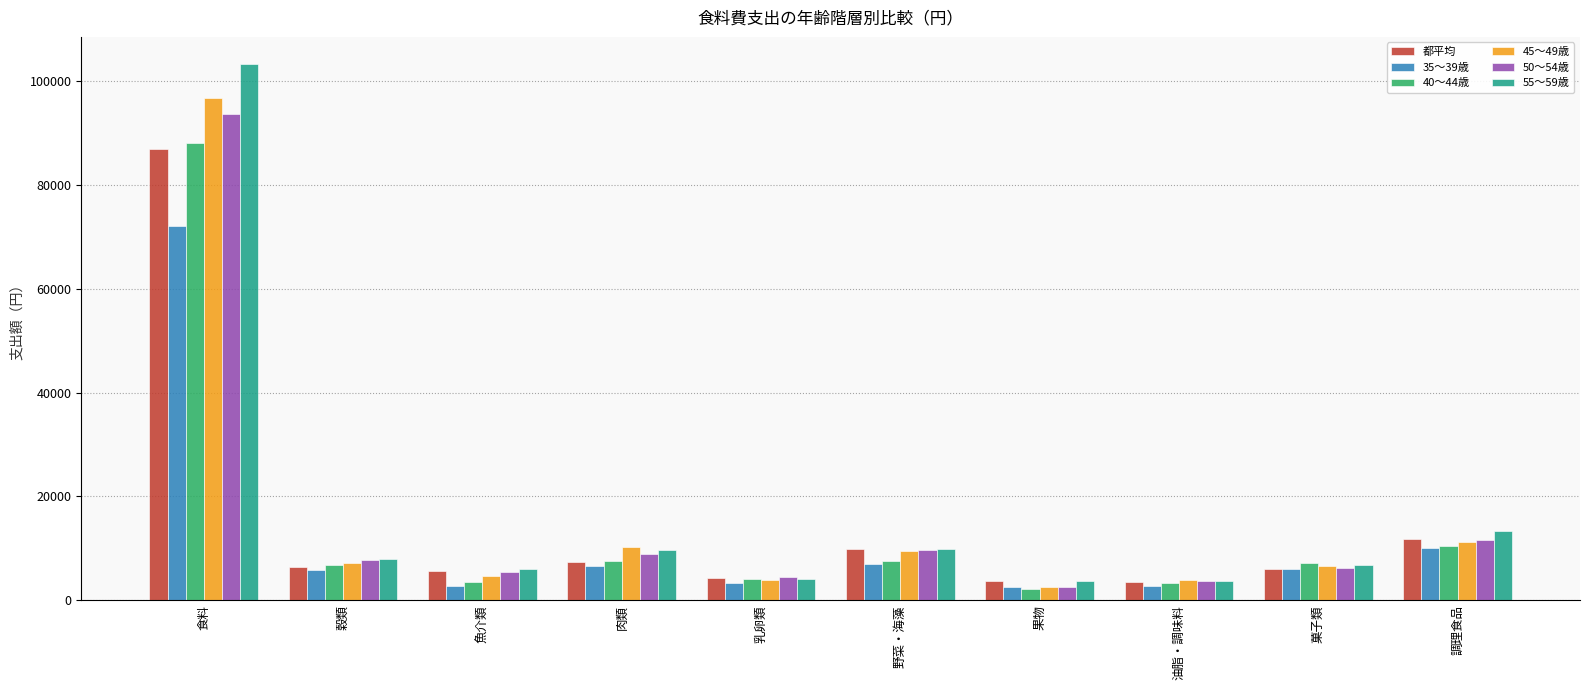

Where is 40～44歳 nearest to the value 45174?

調理食品